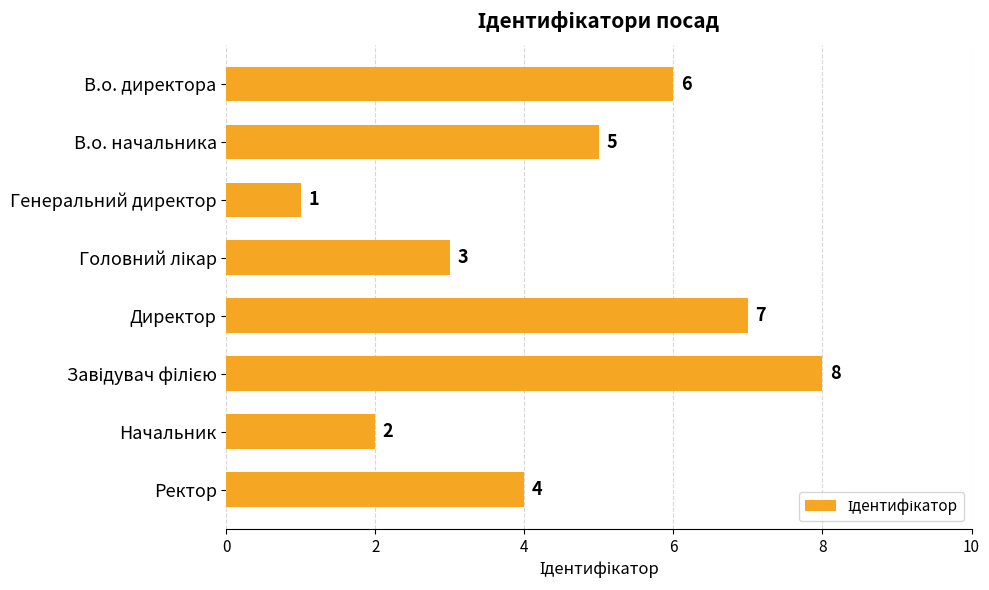

Read the value at Ректор.

4